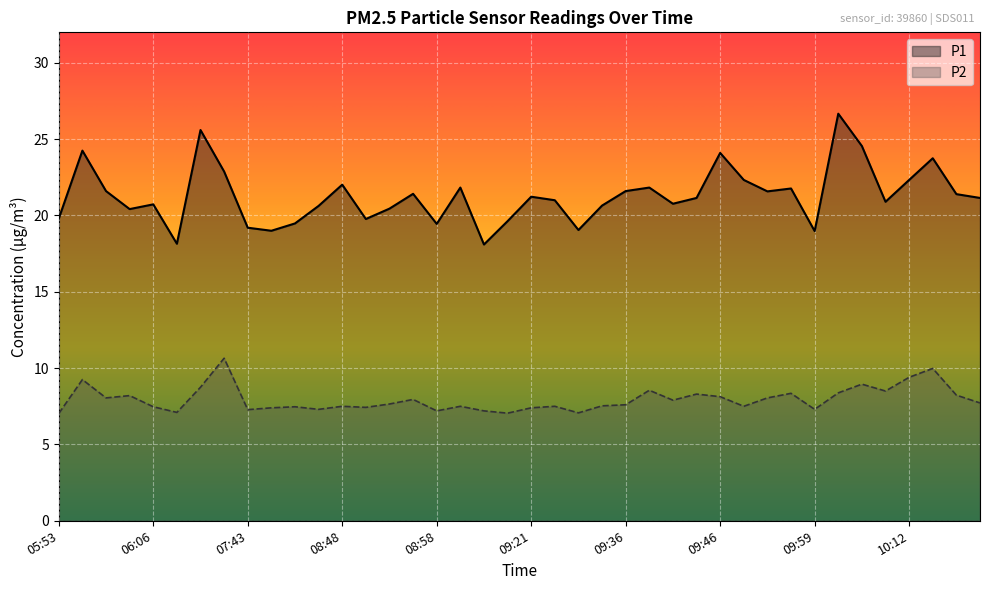

Reading left to right, extract all data points from this chart.

P1: 19.8	24.2	21.6	20.4	20.7	18.1	25.6	22.9	19.2	19.0	19.5	20.6	22.0	19.8	20.4	21.4	19.4	21.8	18.1	19.6	21.2	21.0	19.1	20.6	21.6	21.8	20.8	21.1	24.1	22.3	21.6	21.8	19.0	26.7	24.6	20.9	22.3	23.8	21.4	21.1
P2: 7.0	9.2	8.1	8.2	7.5	7.1	8.8	10.7	7.3	7.4	7.5	7.3	7.5	7.4	7.7	8.0	7.2	7.5	7.2	7.0	7.4	7.5	7.1	7.5	7.6	8.6	7.9	8.3	8.1	7.5	8.1	8.3	7.3	8.4	8.9	8.5	9.4	10.0	8.2	7.7